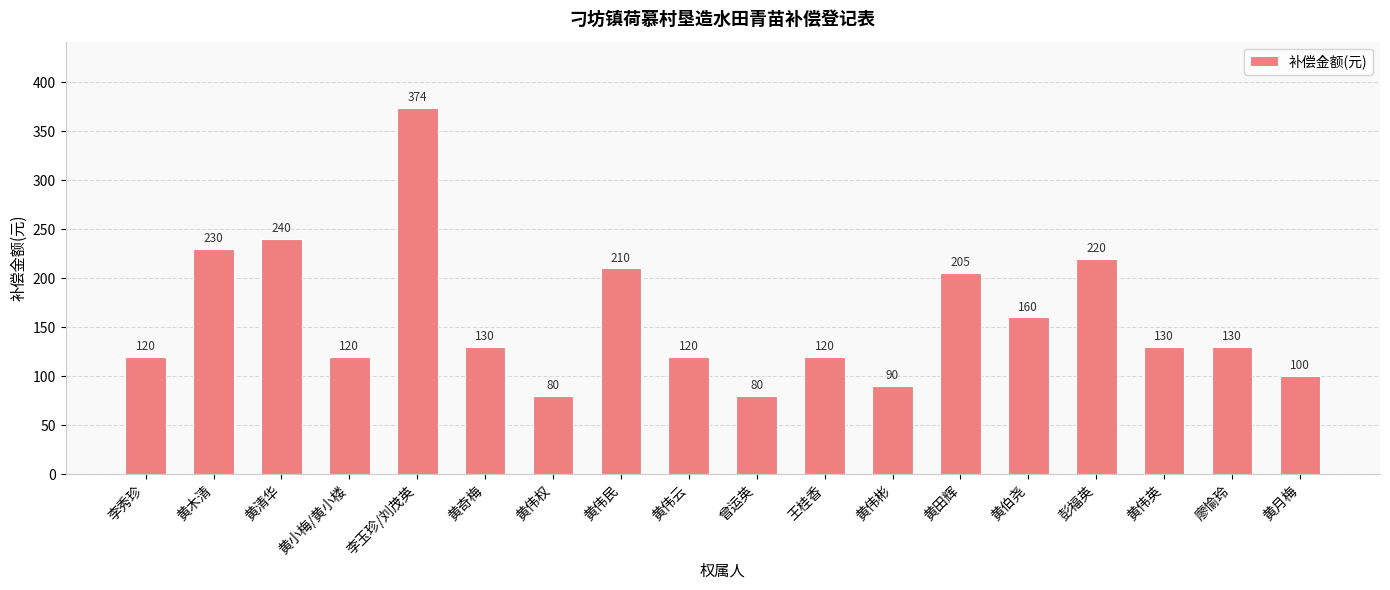

True or false: the data shows 626 at 李玉珍/刘茂英.

False